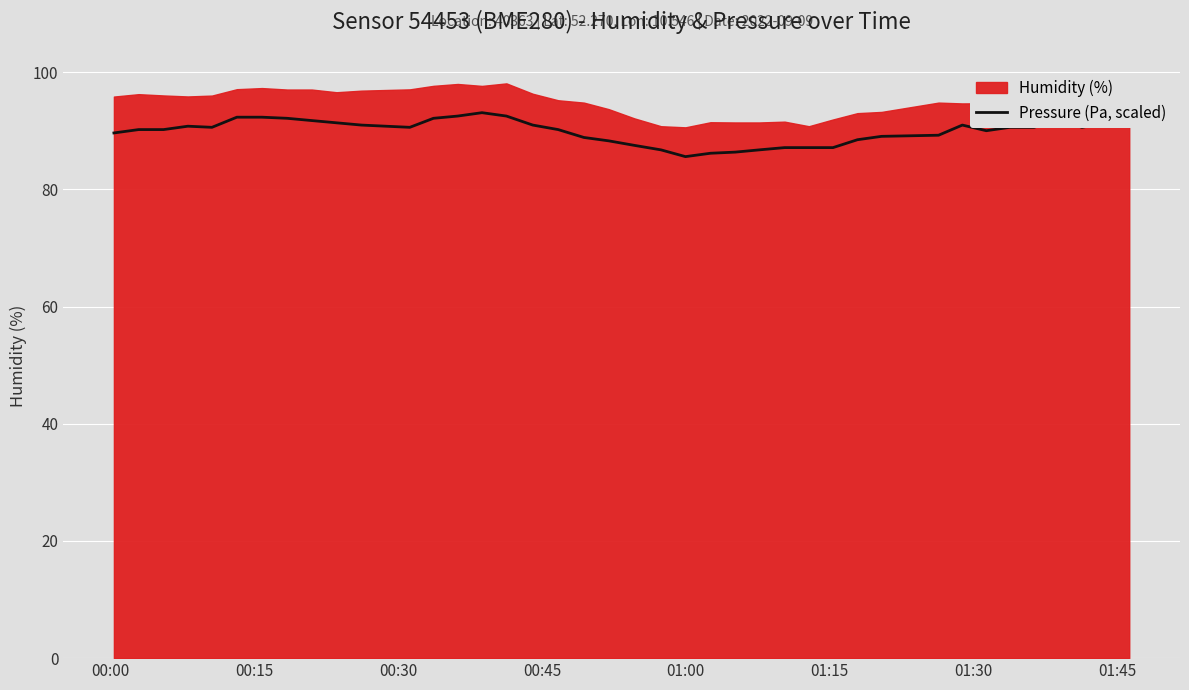

What is the highest value of the Pressure (Pa, scaled) series?

93.1